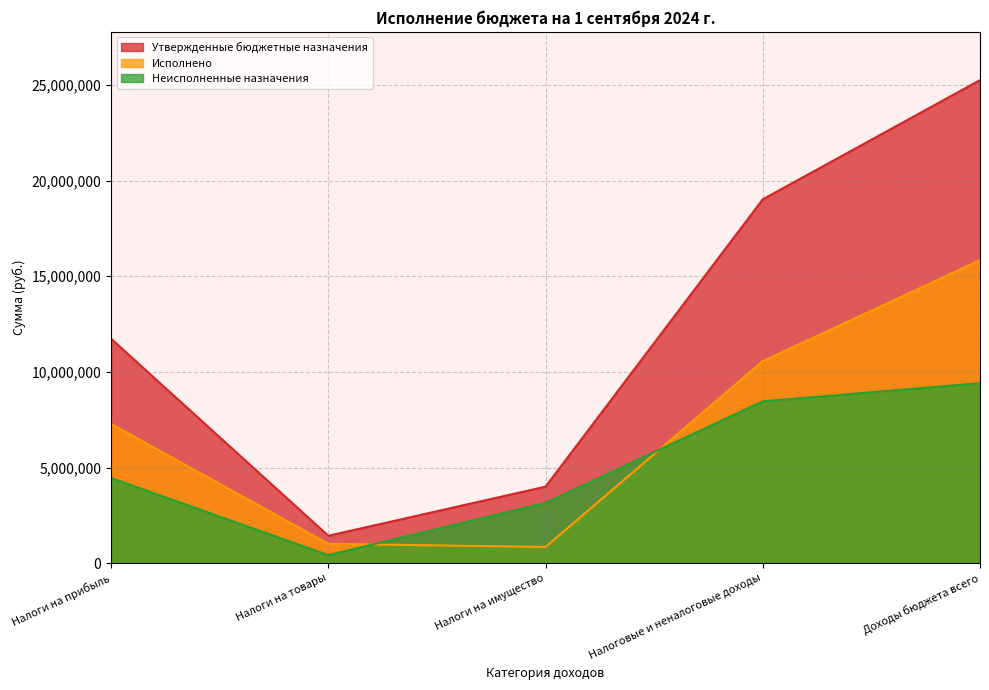

At which category is the sum across all series the highest?

Доходы бюджета всего